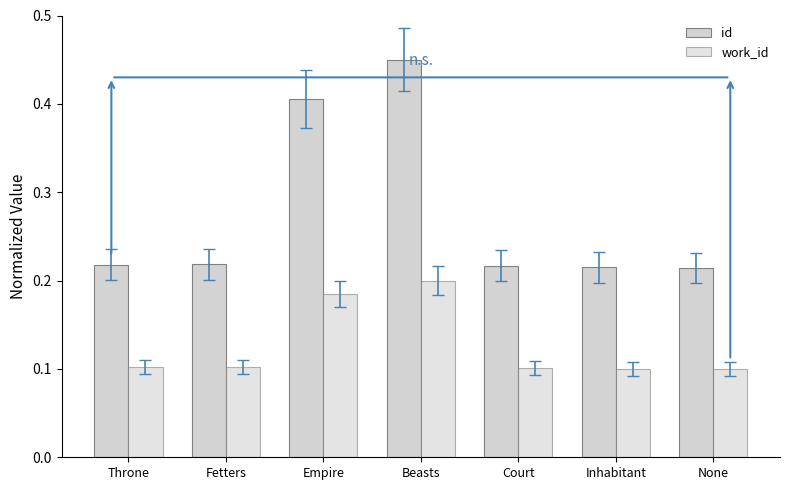

Which has a higher value, None or Inhabitant?

Inhabitant